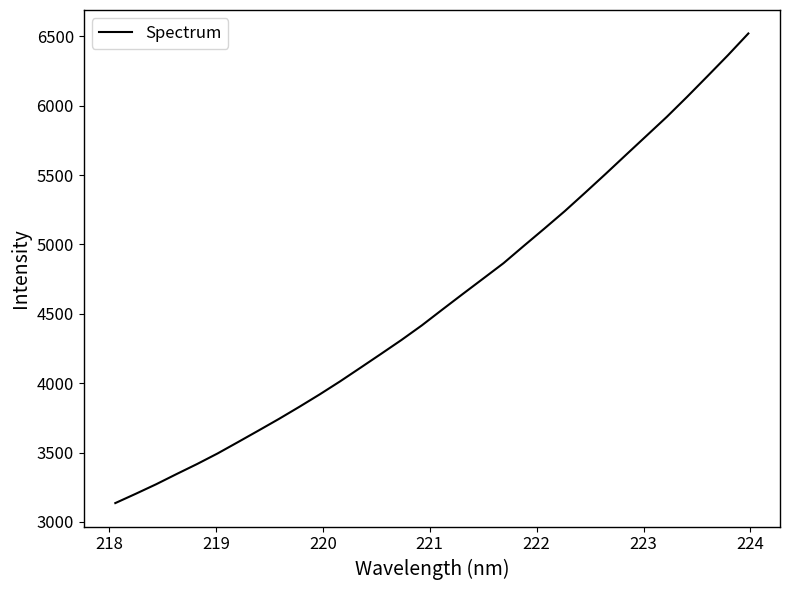

What is the maximum value shown in the chart?

6520.5